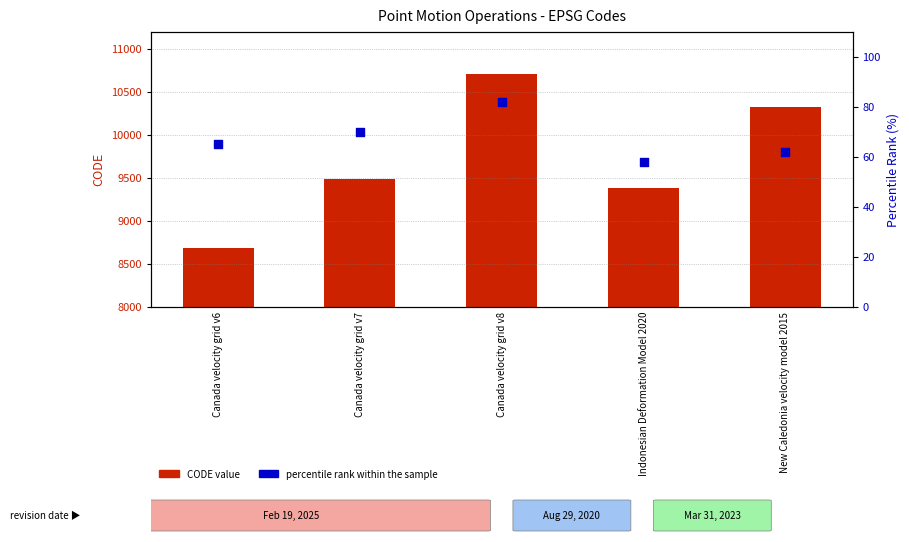

Which series reaches the minimum Y coordinate?

percentile rank within the sample